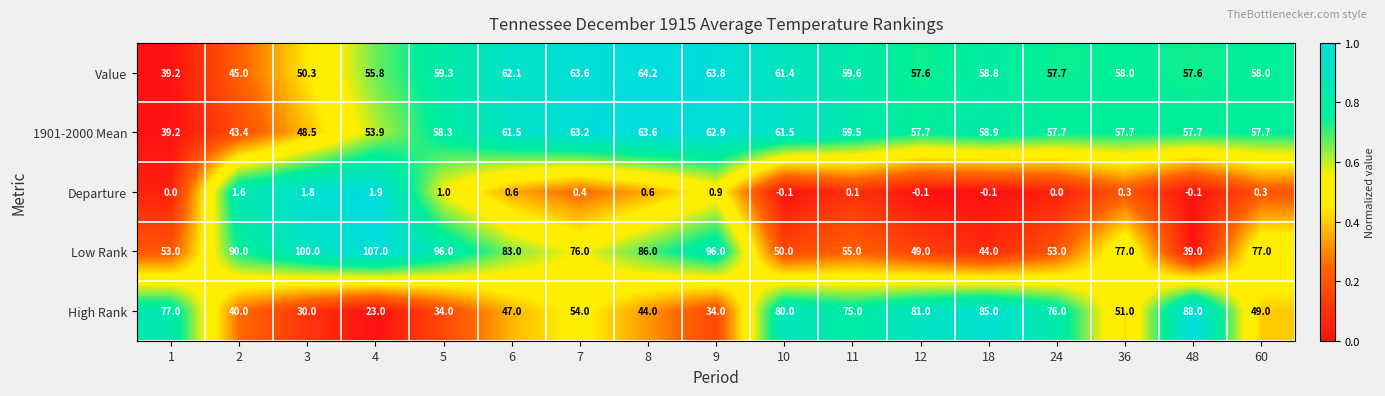

What is the difference between the Departure values at 2 and 24?

1.6